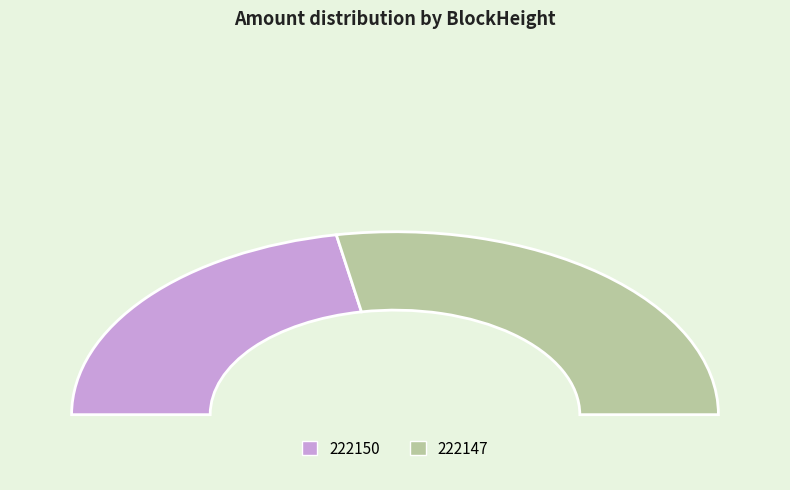

Is the sum of 222147 and 222150 greater than half?

Yes